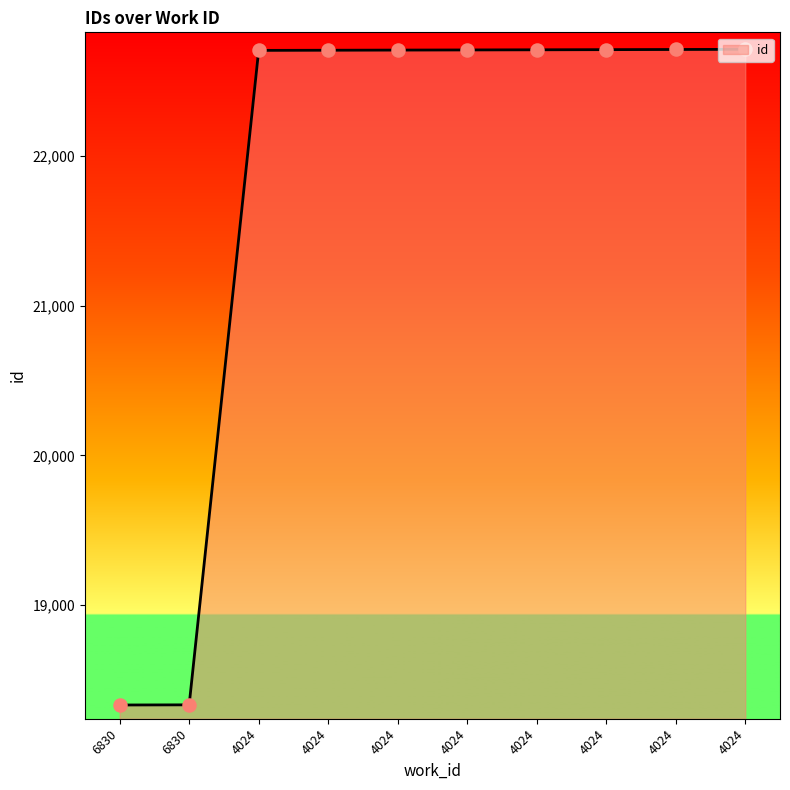

What is the ratio of the value at 4024 to the value at 4024?

1.0